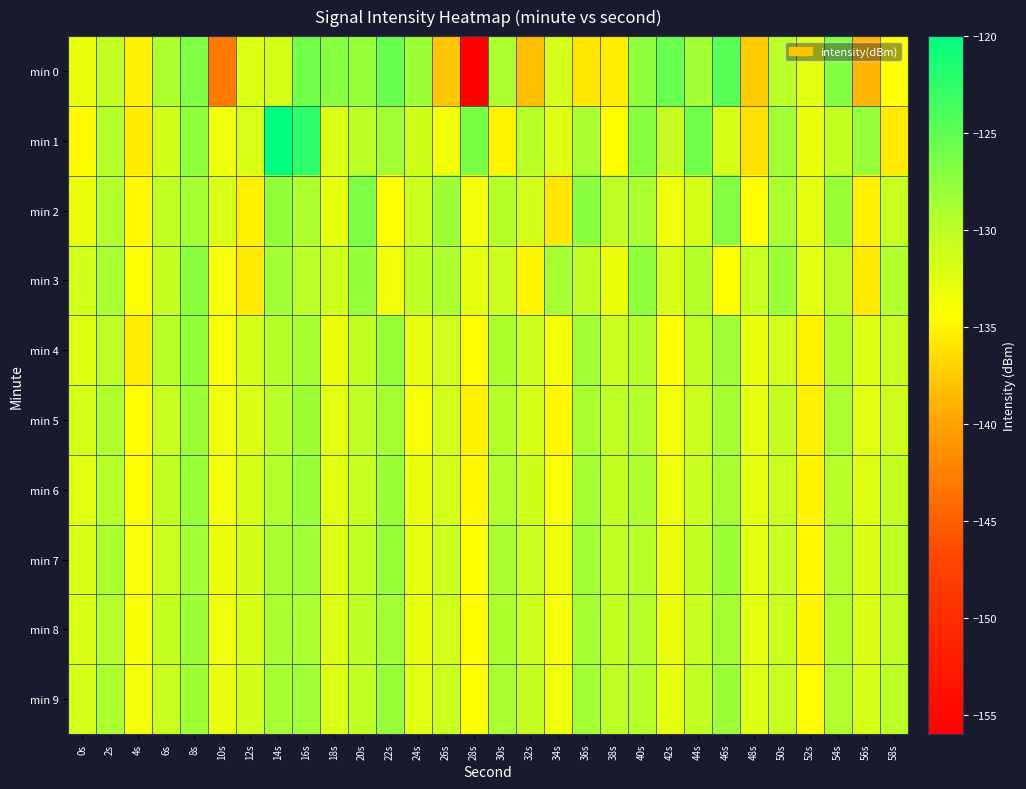

Which series has the widest spread of values?

min 0